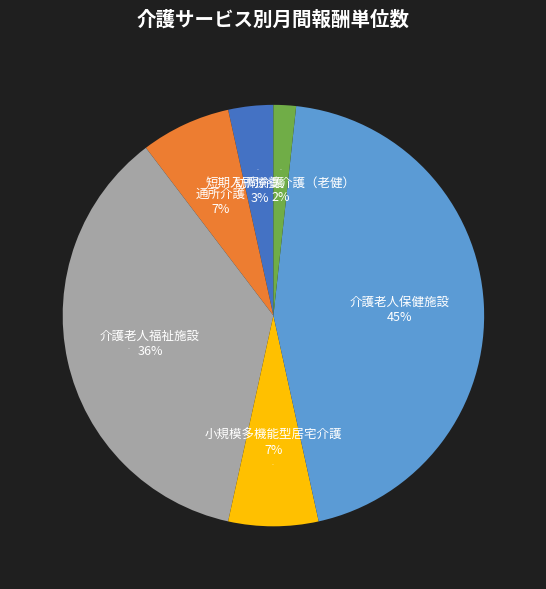

What percentage is the 小規模多機能型居宅介護 slice, to the nearest percent?

7%